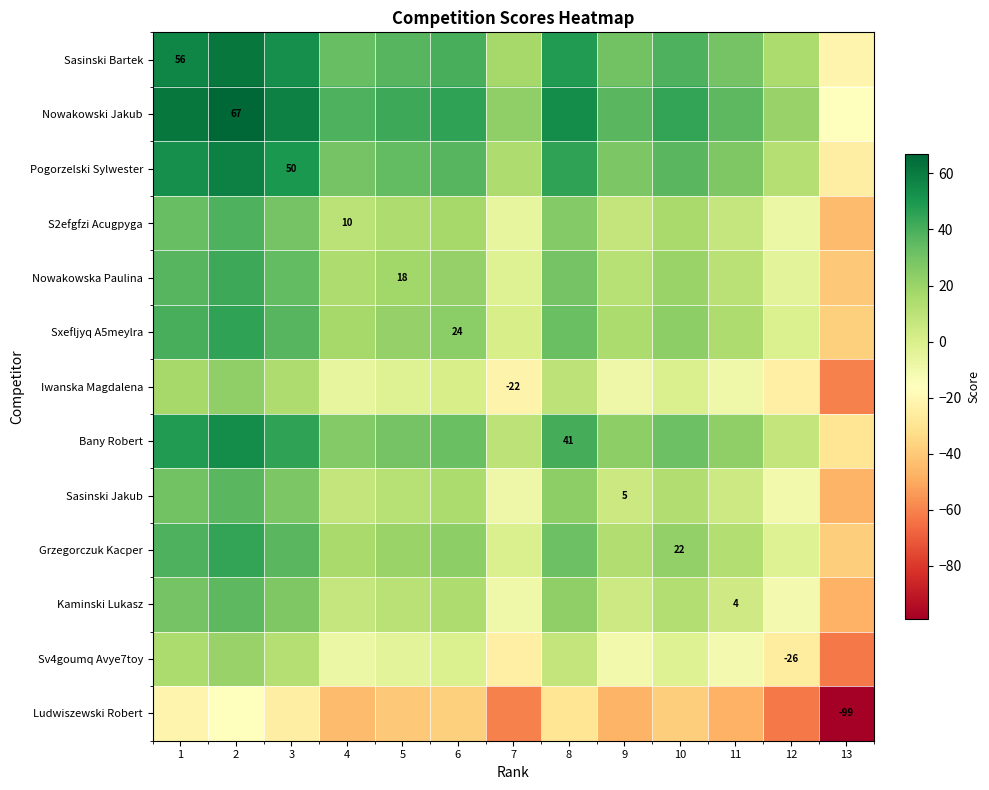

The value of Iwanska Magdalena at 7 is -22.0. True or false?

True